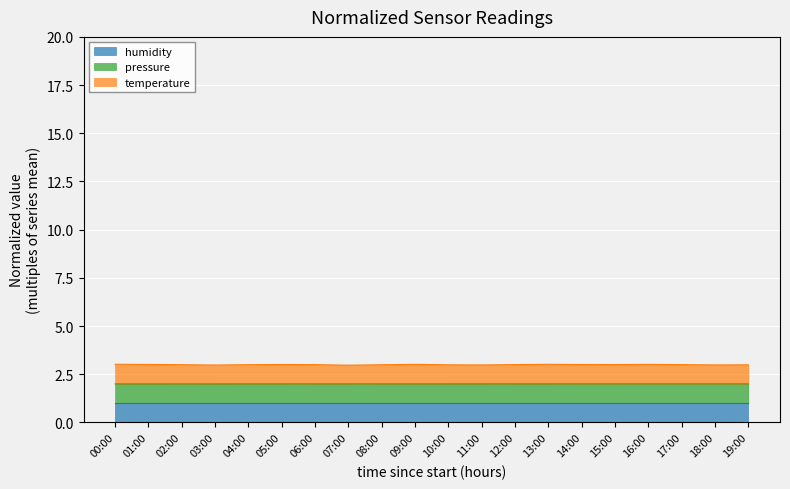

What is the minimum value for humidity?

1.0